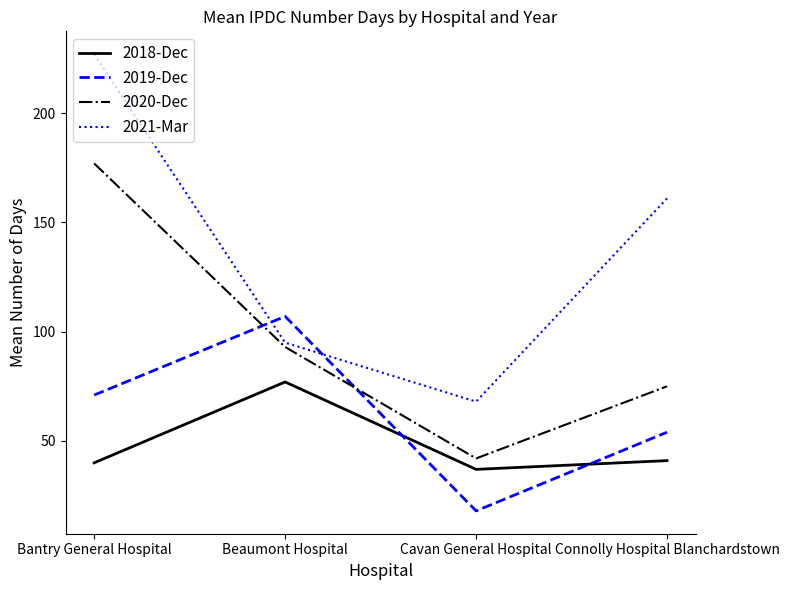

What is the total value across all series at Beaumont Hospital?

372